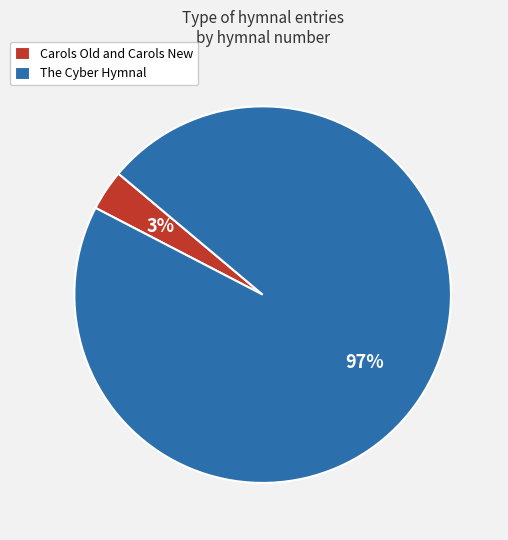

What percentage is the The Cyber Hymnal slice, to the nearest percent?

97%